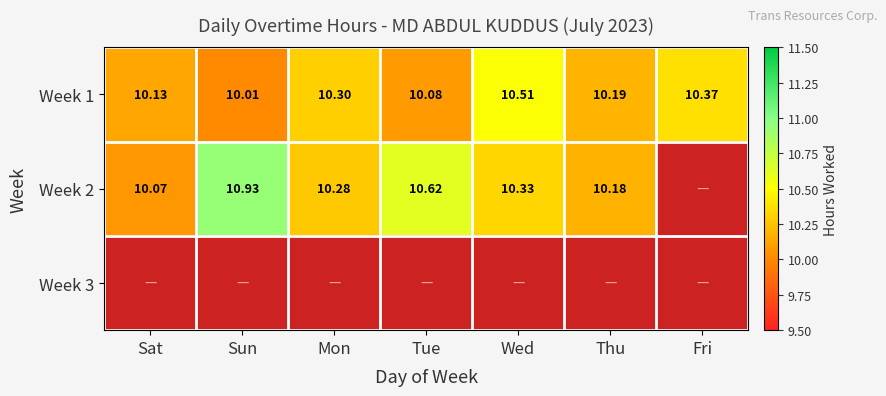

How many series are shown in this chart?

3